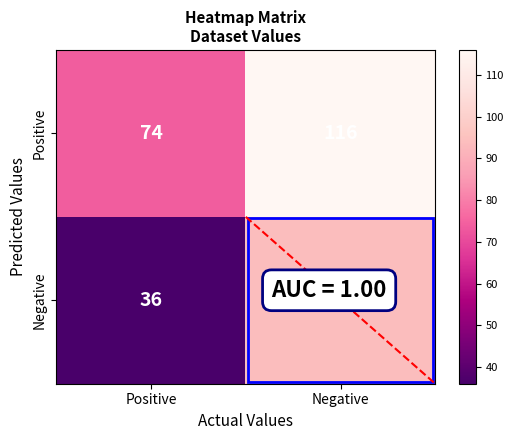

Which series has the largest total across all categories?

Positive